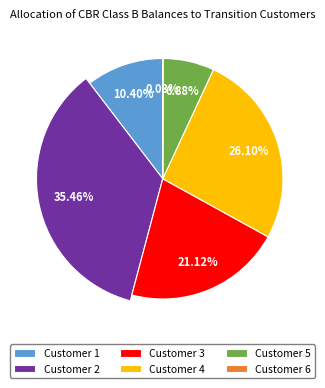

To the nearest percent, what percentage of the pie is Customer 4?

26%